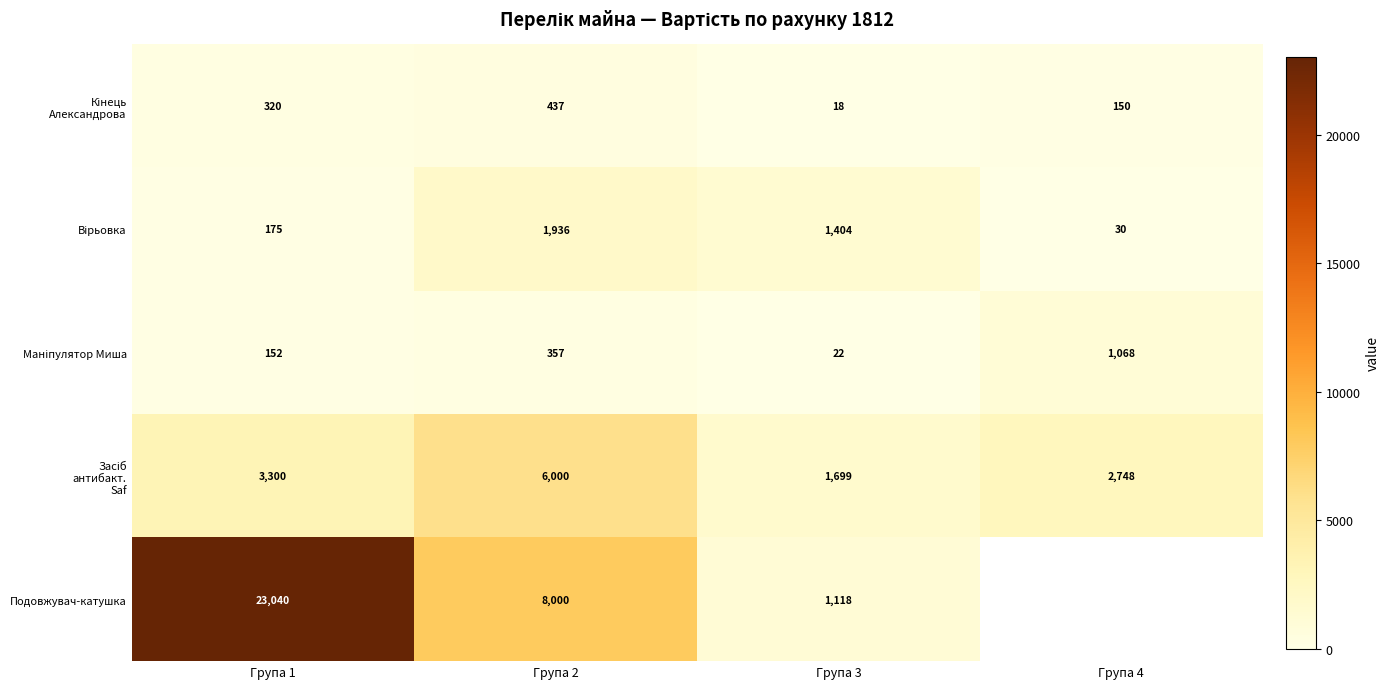

At which category is the sum across all series the highest?

Група 1